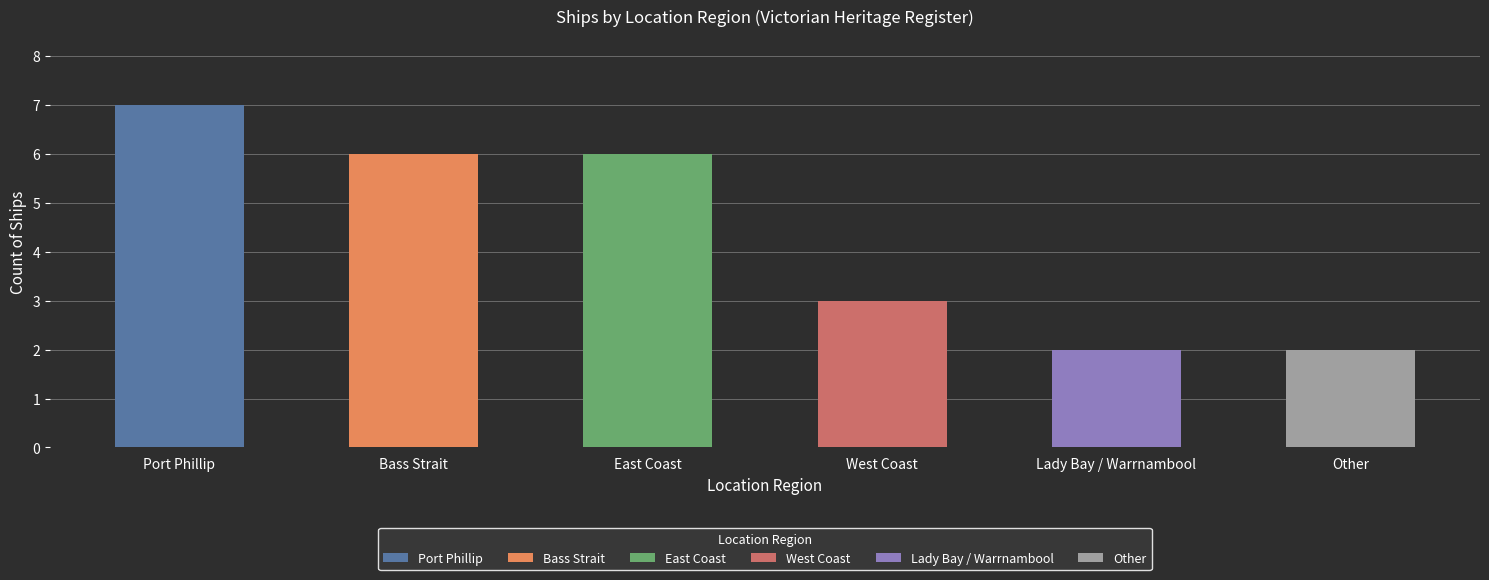

How many bars are there in total?

6